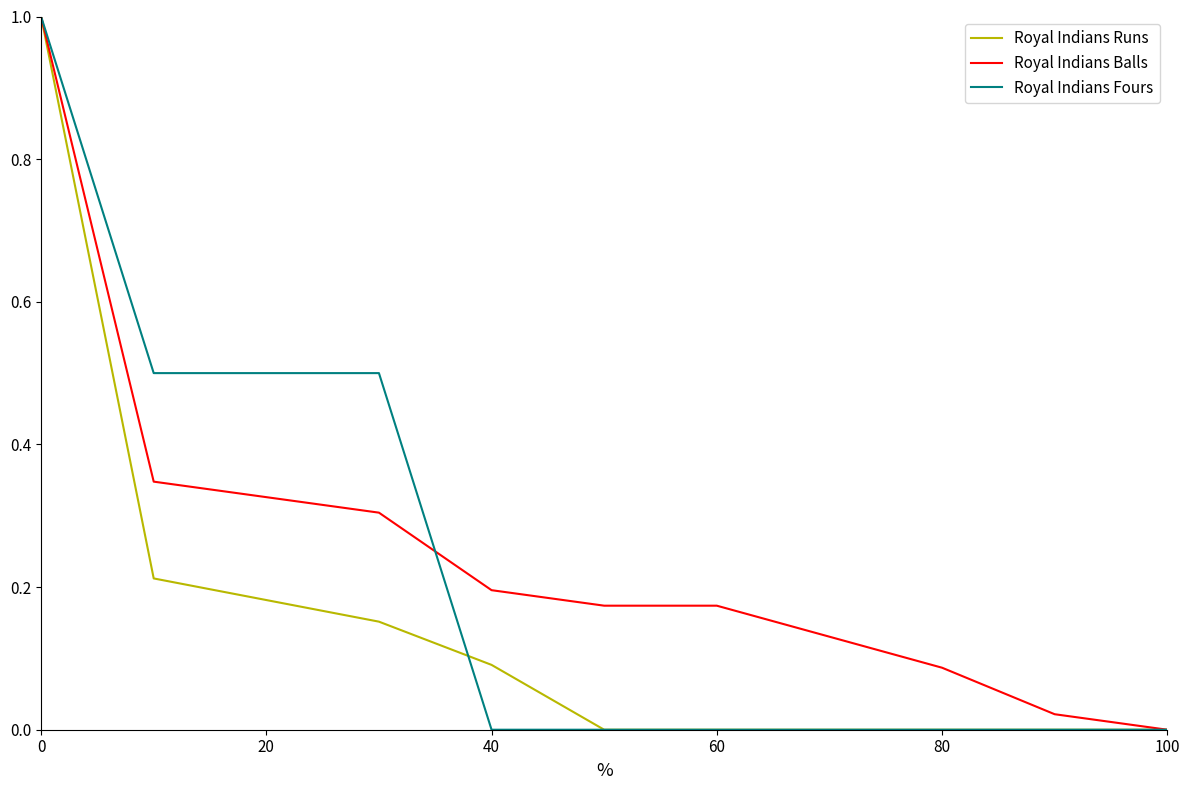

How many distinct data groups are displayed?

3